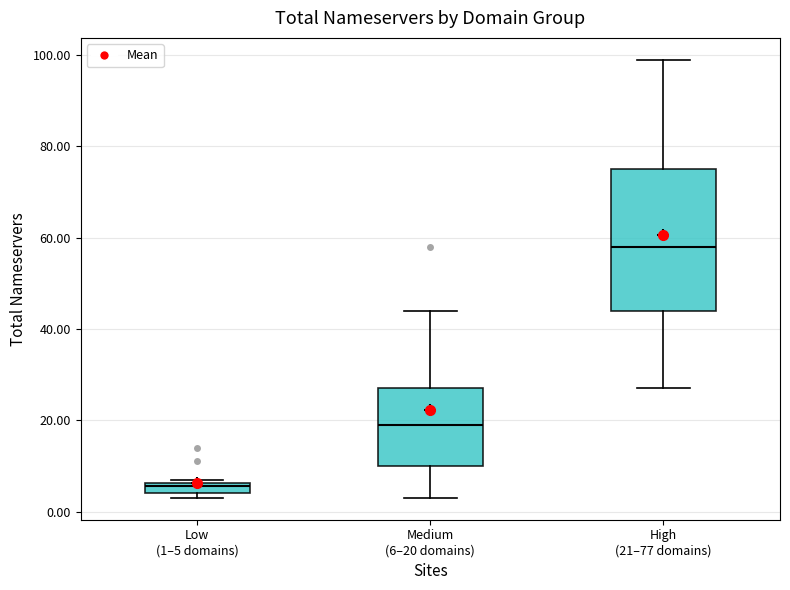

Where does the upper whisker of the box for Medium (6–20 domains) end on the y-axis? The values are not printed on the chart, so give them approximately, as read against the axis.

44